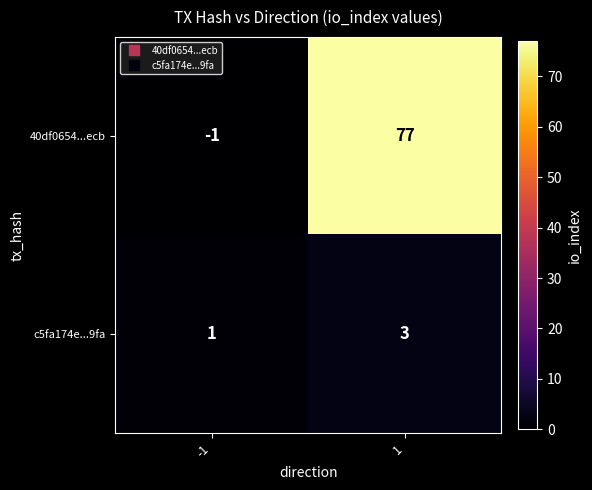

Reading left to right, what are all the values shown in this chart?

40df0654...ecb: -1	77
c5fa174e...9fa: 1	3